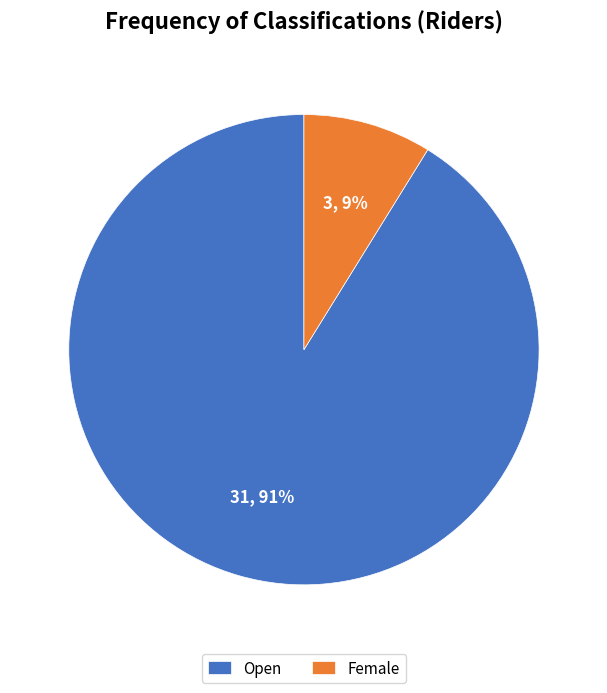

Is it true that Female is 1% of the pie?

False